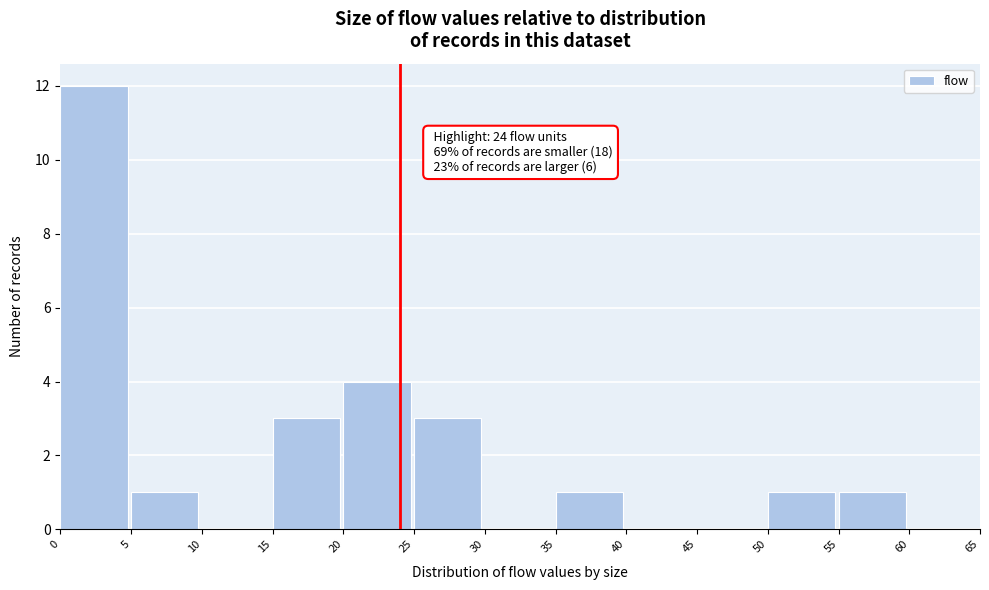

Which range on the x-axis has the tallest bar?

0 to 5